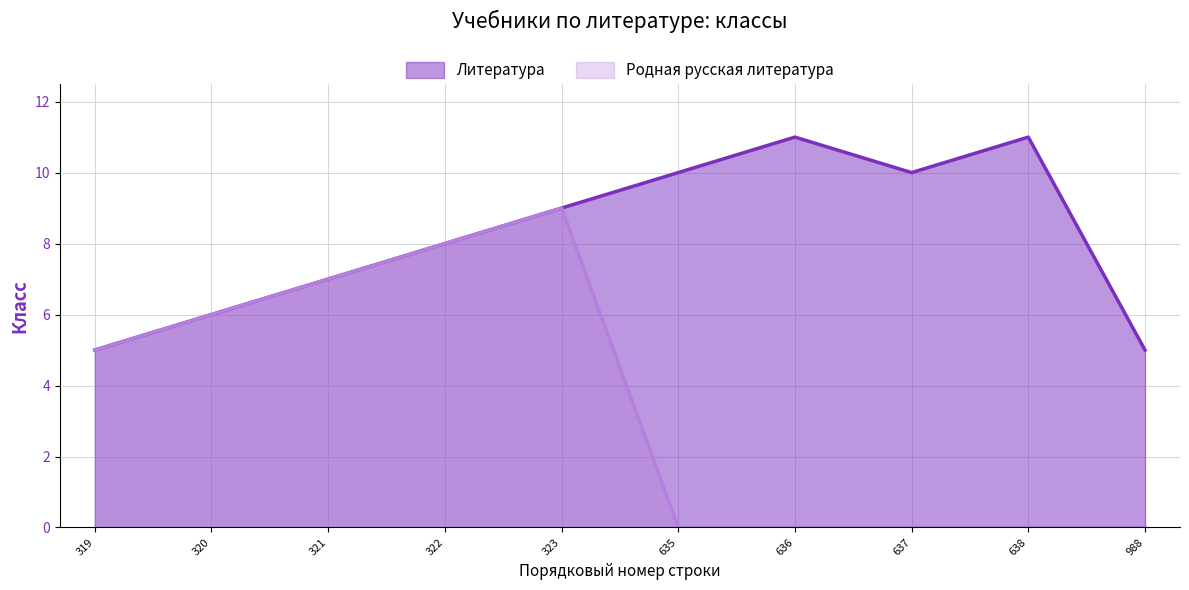

What is the sum of the Родная русская литература values at 321 and 322?

15